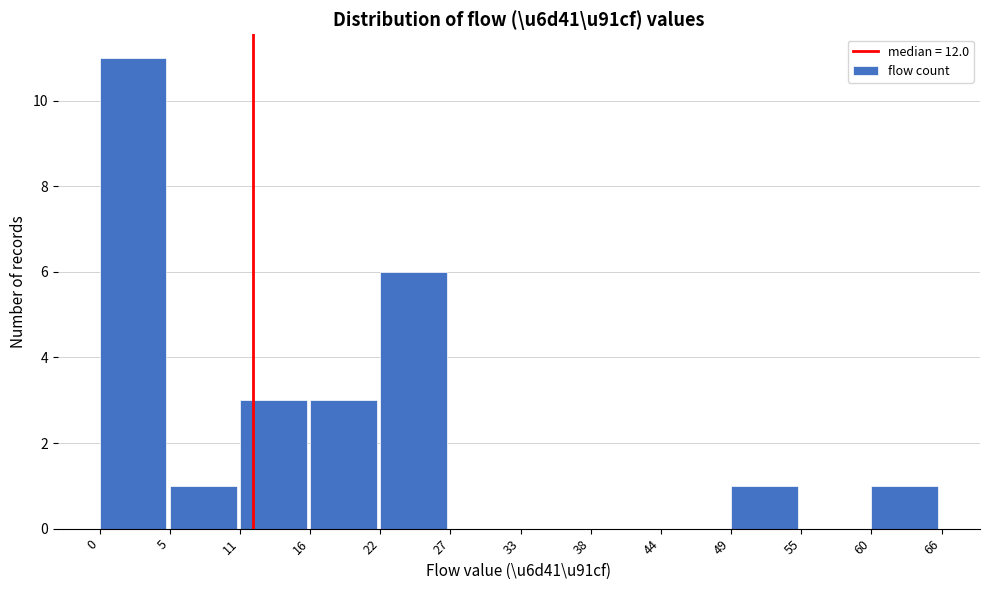

Over which range of the x-axis is the bar tallest?

0 to 5